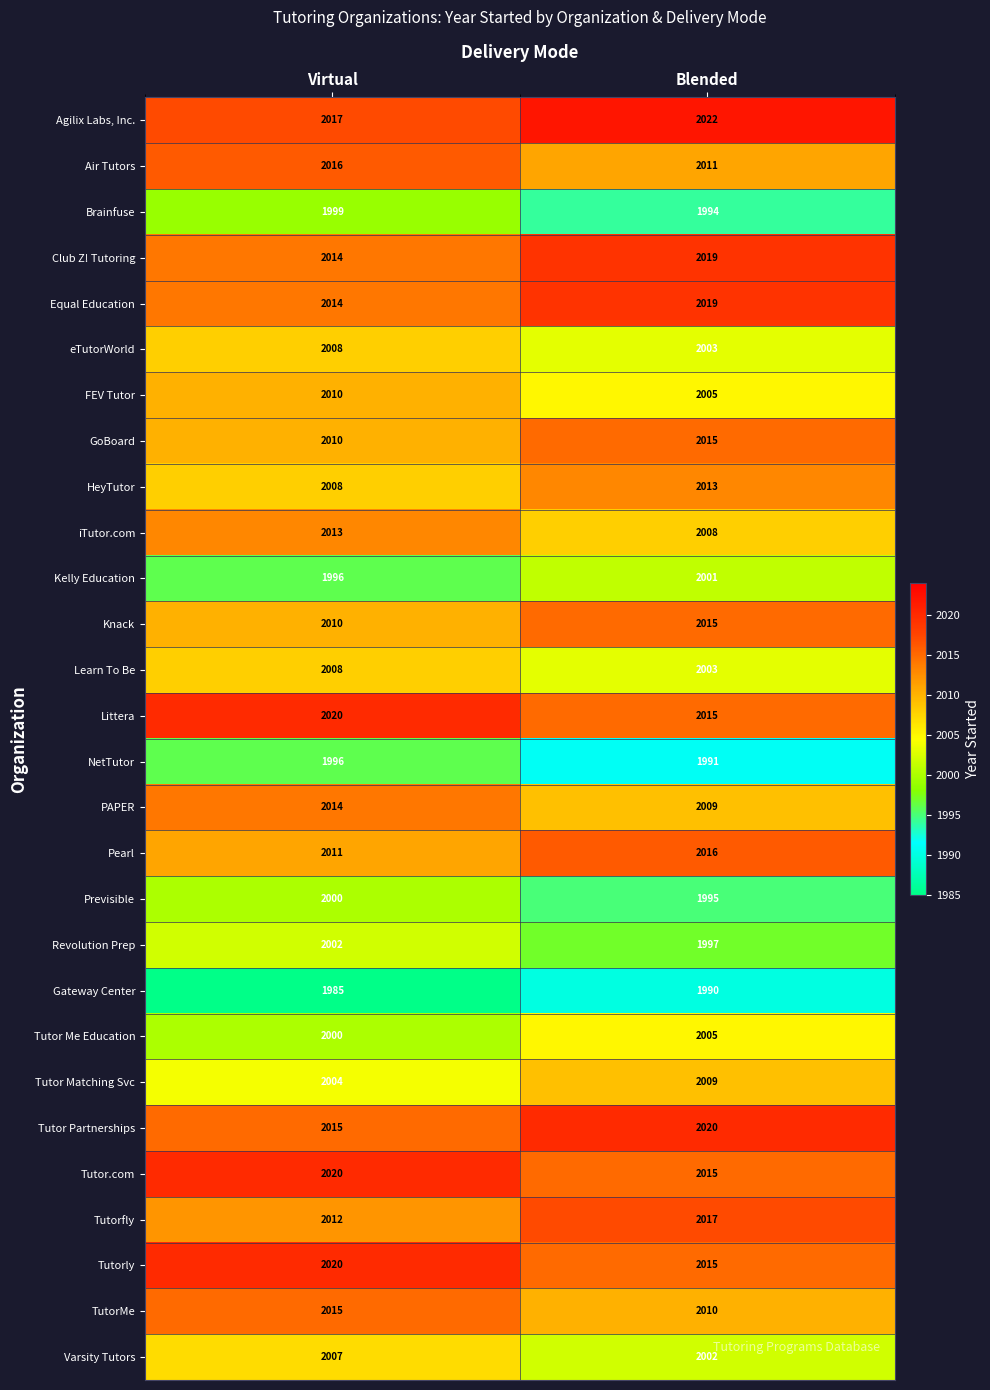

The Air Tutors series shows 956 at Blended. True or false?

False